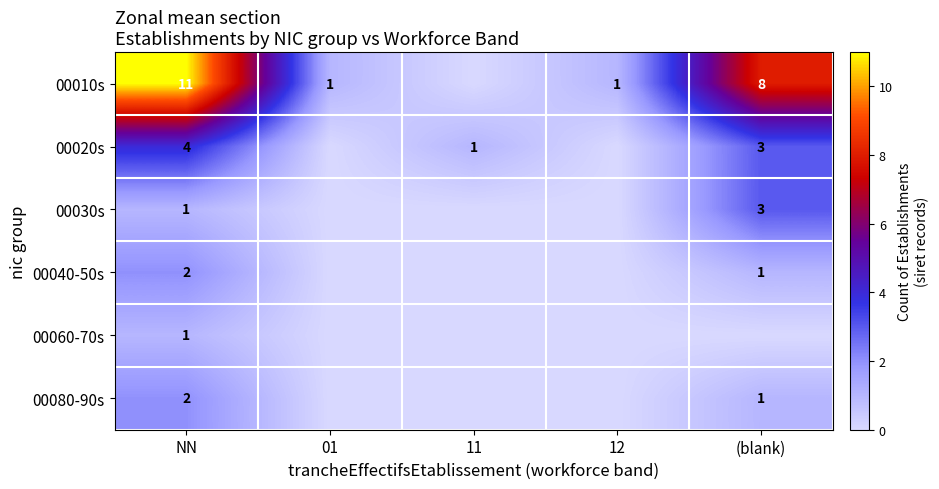

What is the sum of the 00010s values at 01 and NN?

12